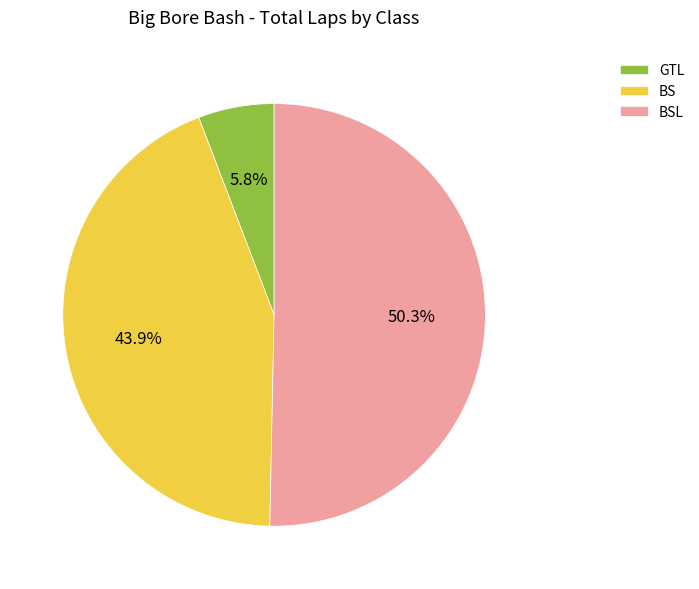

Which slice is the smallest?

GTL